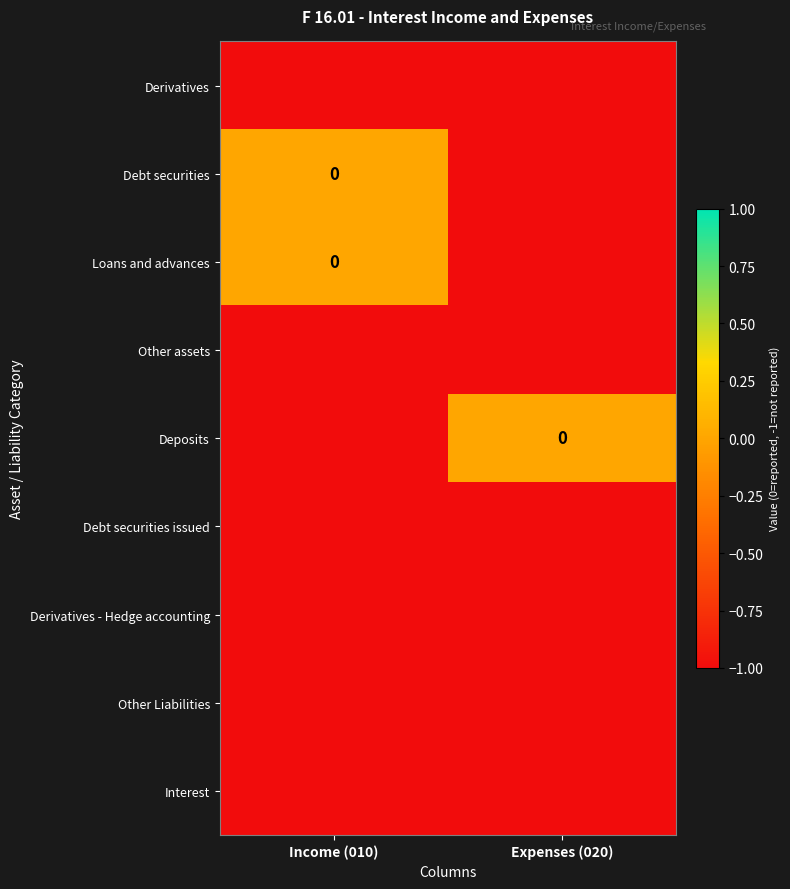

What is the minimum value shown in the chart?

-1